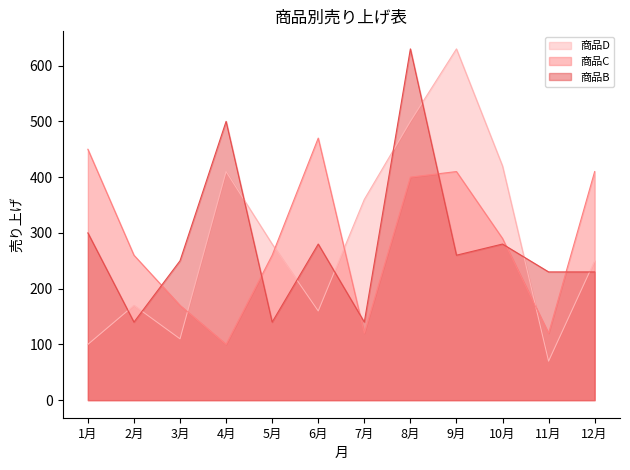

Rank the categories by 商品D value from lowest to highest.

11月, 1月, 3月, 6月, 2月, 12月, 5月, 7月, 4月, 10月, 8月, 9月